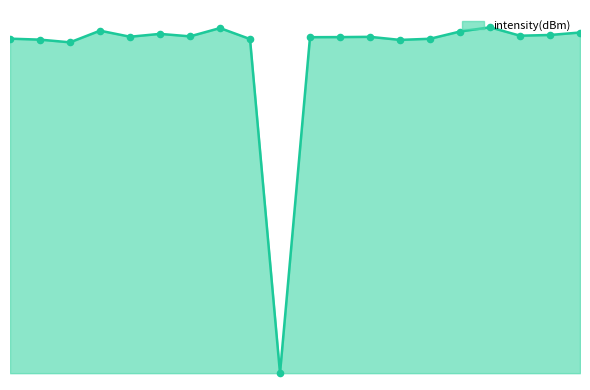

Does the chart have visible grid lines?

No